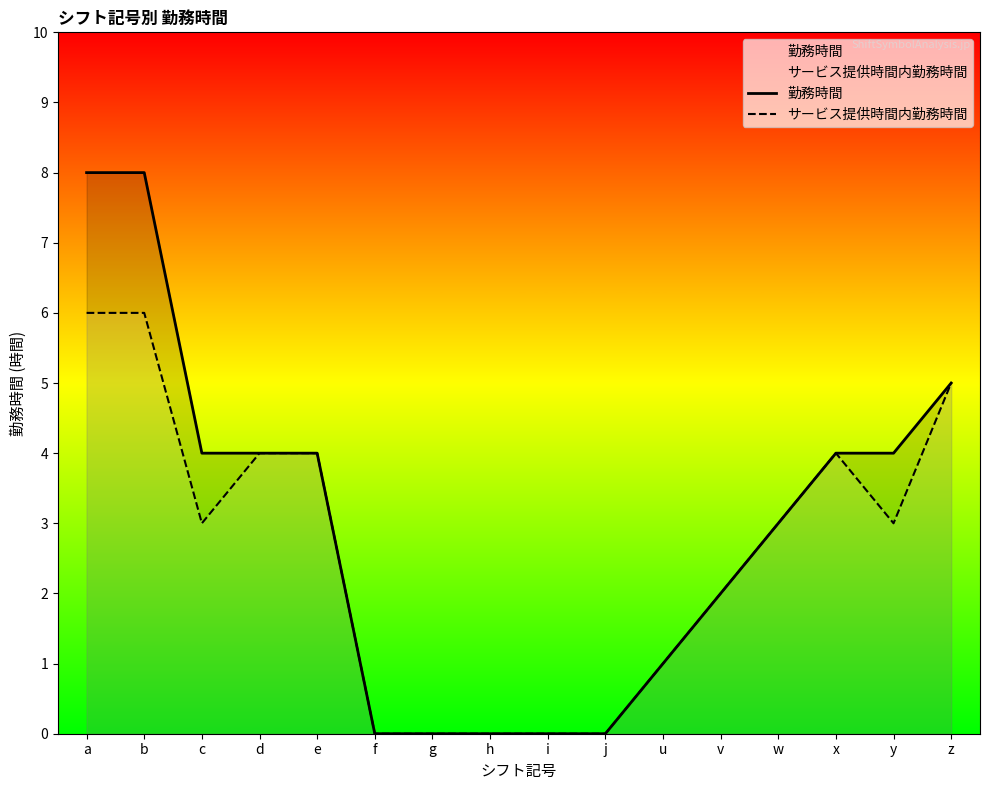

Between y and v, which is larger?

y